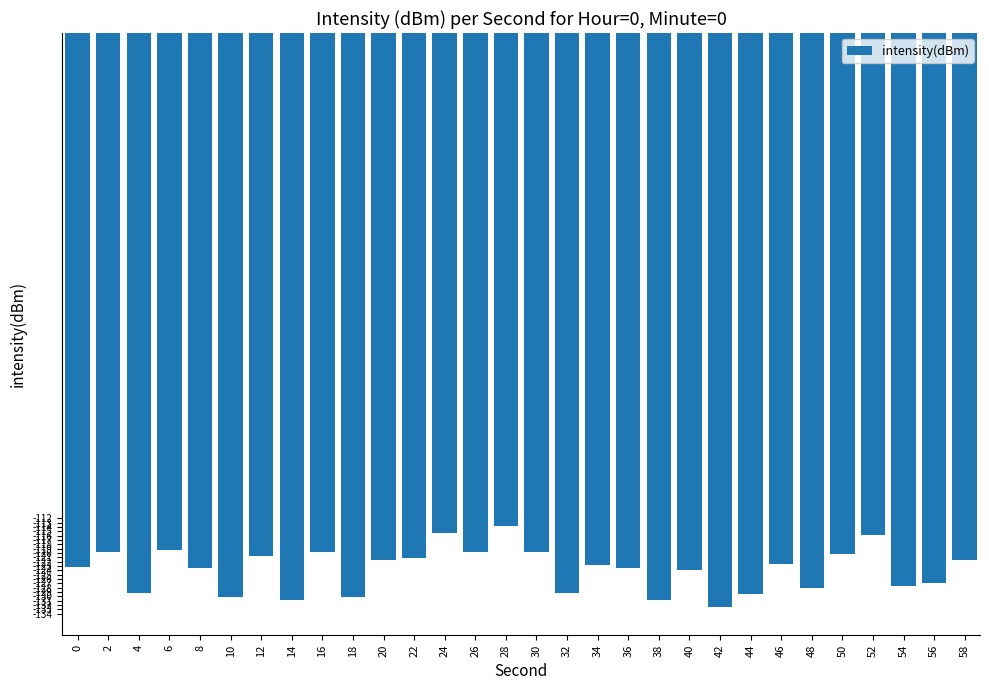

The chart shows a value of -163.2 at 52. True or false?

False